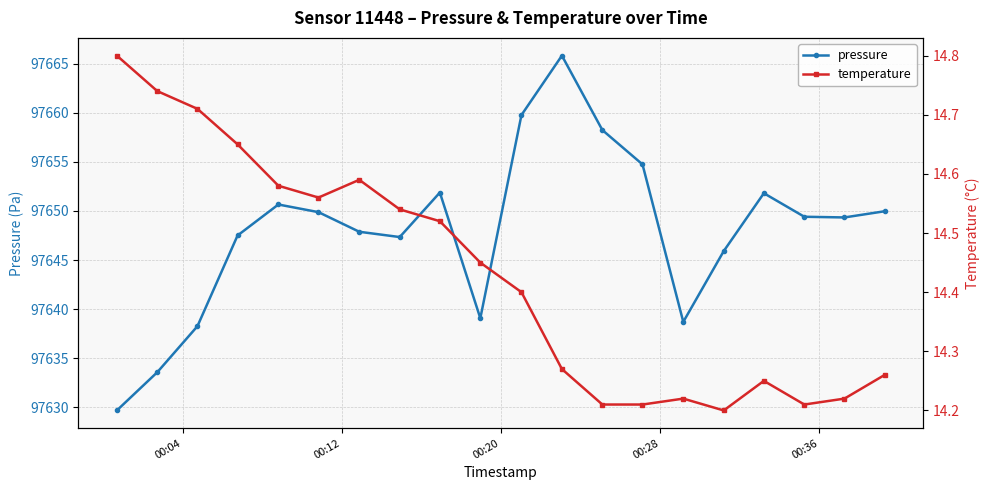

What is the lowest value of the pressure series?

97629.7